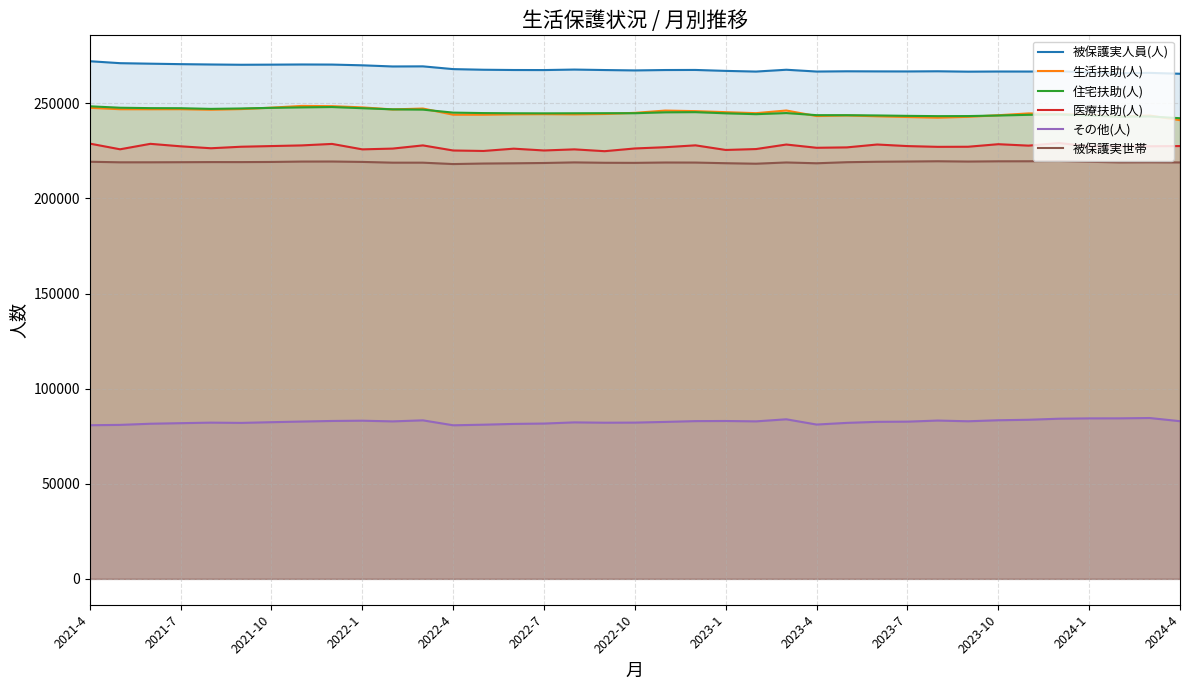

Which series changed the most between 2021-4 and 35?

被保護実人員(人)